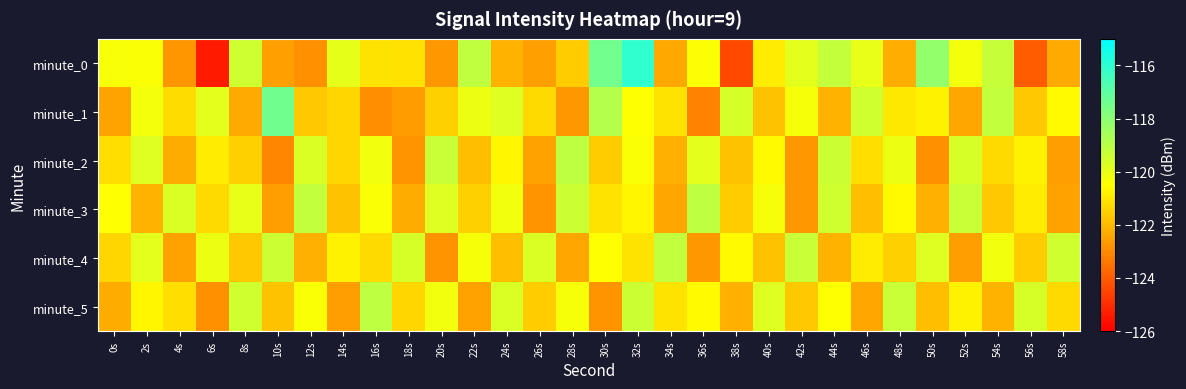

Reading left to right, list all the values displayed in this chart.

minute_0: 0s=-120.4	2s=-120.4	4s=-122.7	6s=-125.4	8s=-119.4	10s=-122.5	12s=-122.9	14s=-120.0	16s=-121.1	18s=-121.1	20s=-122.7	22s=-119.2	24s=-122.2	26s=-122.5	28s=-121.6	30s=-117.5	32s=-116.1	34s=-122.4	36s=-120.4	38s=-124.4	40s=-120.9	42s=-119.9	44s=-119.2	46s=-120.0	48s=-122.3	50s=-118.2	52s=-120.3	54s=-119.3	56s=-124.0	58s=-122.3
minute_1: 0s=-122.5	2s=-120.3	4s=-121.3	6s=-119.9	8s=-122.3	10s=-117.4	12s=-121.7	14s=-121.4	16s=-122.9	18s=-122.6	20s=-121.5	22s=-120.1	24s=-119.8	26s=-121.3	28s=-122.7	30s=-118.9	32s=-120.5	34s=-121.1	36s=-123.2	38s=-119.6	40s=-121.8	42s=-120.3	44s=-122.1	46s=-119.5	48s=-121.0	50s=-120.8	52s=-122.4	54s=-119.2	56s=-121.7	58s=-120.6
minute_2: 0s=-121.2	2s=-119.8	4s=-122.3	6s=-120.9	8s=-121.5	10s=-123.1	12s=-119.7	14s=-121.4	16s=-120.2	18s=-122.8	20s=-119.3	22s=-121.9	24s=-120.7	26s=-122.5	28s=-119.1	30s=-121.6	32s=-120.4	34s=-122.2	36s=-119.9	38s=-121.8	40s=-120.6	42s=-122.7	44s=-119.4	46s=-121.2	48s=-120.1	50s=-122.9	52s=-119.6	54s=-121.3	56s=-120.8	58s=-122.6
minute_3: 0s=-120.5	2s=-122.1	4s=-119.7	6s=-121.3	8s=-120.0	10s=-122.6	12s=-119.2	14s=-121.8	16s=-120.4	18s=-122.3	20s=-119.8	22s=-121.5	24s=-120.2	26s=-122.8	28s=-119.4	30s=-121.1	32s=-120.7	34s=-122.4	36s=-119.1	38s=-121.6	40s=-120.3	42s=-122.7	44s=-119.5	46s=-121.9	48s=-120.6	50s=-122.2	52s=-119.3	54s=-121.7	56s=-120.9	58s=-122.5
minute_4: 0s=-121.4	2s=-119.9	4s=-122.5	6s=-120.1	8s=-121.7	10s=-119.4	12s=-122.2	14s=-120.8	16s=-121.3	18s=-119.6	20s=-122.8	22s=-120.3	24s=-121.9	26s=-119.7	28s=-122.4	30s=-120.5	32s=-121.1	34s=-119.2	36s=-122.7	38s=-120.6	40s=-121.8	42s=-119.3	44s=-122.1	46s=-120.9	48s=-121.5	50s=-119.8	52s=-122.6	54s=-120.2	56s=-121.6	58s=-119.5
minute_5: 0s=-122.3	2s=-120.7	4s=-121.2	6s=-122.9	8s=-119.5	10s=-121.8	12s=-120.4	14s=-122.6	16s=-119.1	18s=-121.4	20s=-120.2	22s=-122.5	24s=-119.7	26s=-121.6	28s=-120.3	30s=-122.8	32s=-119.4	34s=-121.1	36s=-120.6	38s=-122.2	40s=-119.8	42s=-121.7	44s=-120.5	46s=-122.4	48s=-119.3	50s=-121.9	52s=-120.8	54s=-122.1	56s=-119.6	58s=-121.3